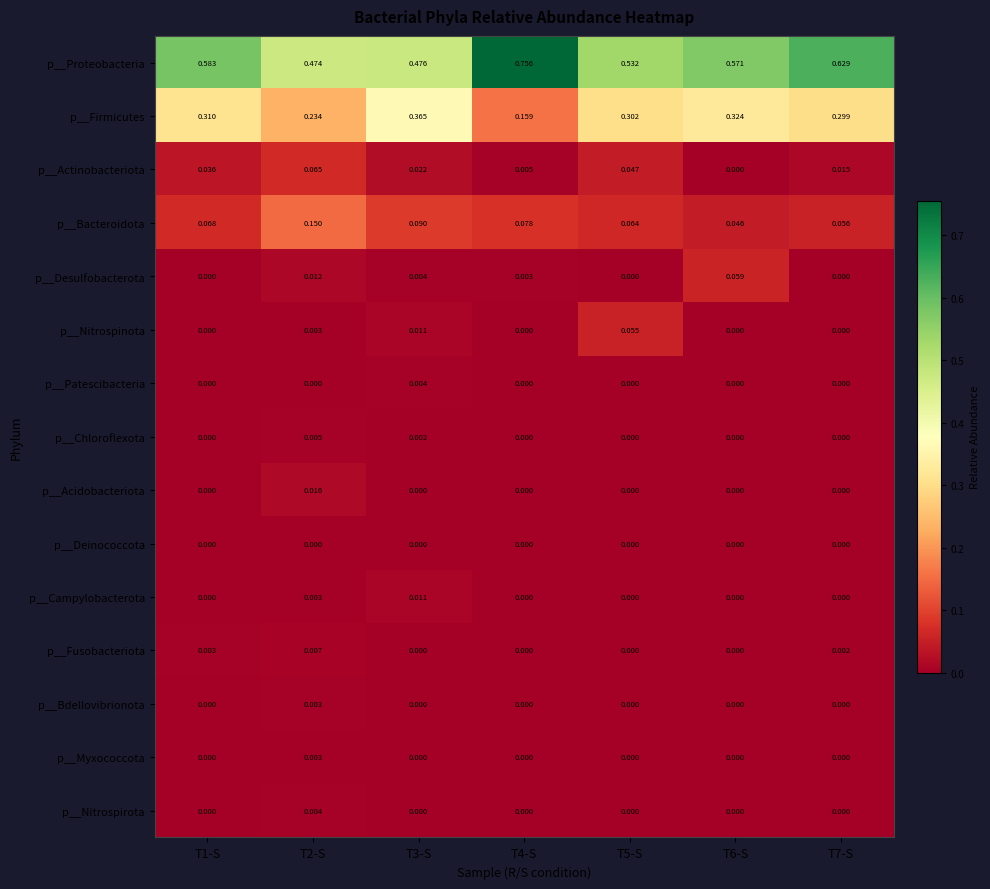

Which series has the widest spread of values?

p__Proteobacteria